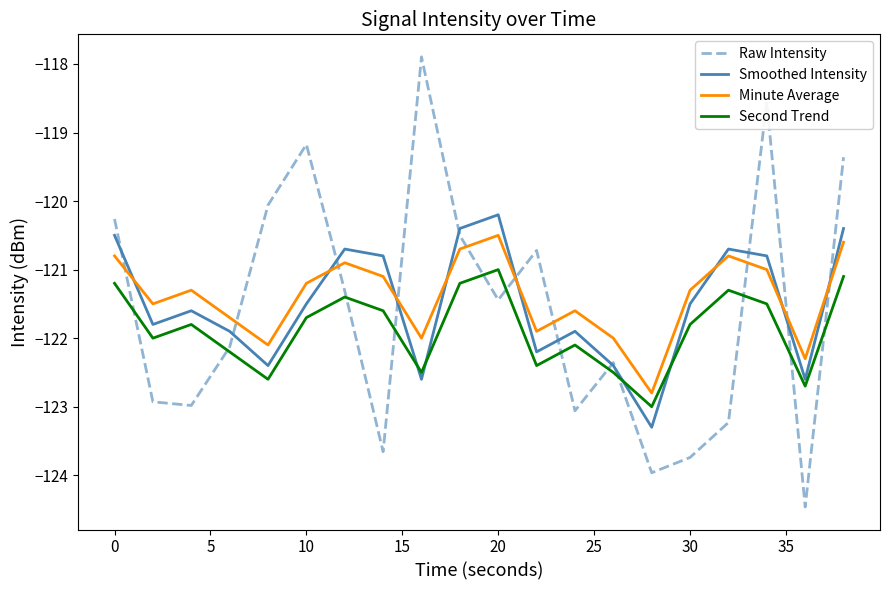

Which series has the widest spread of values?

Raw Intensity